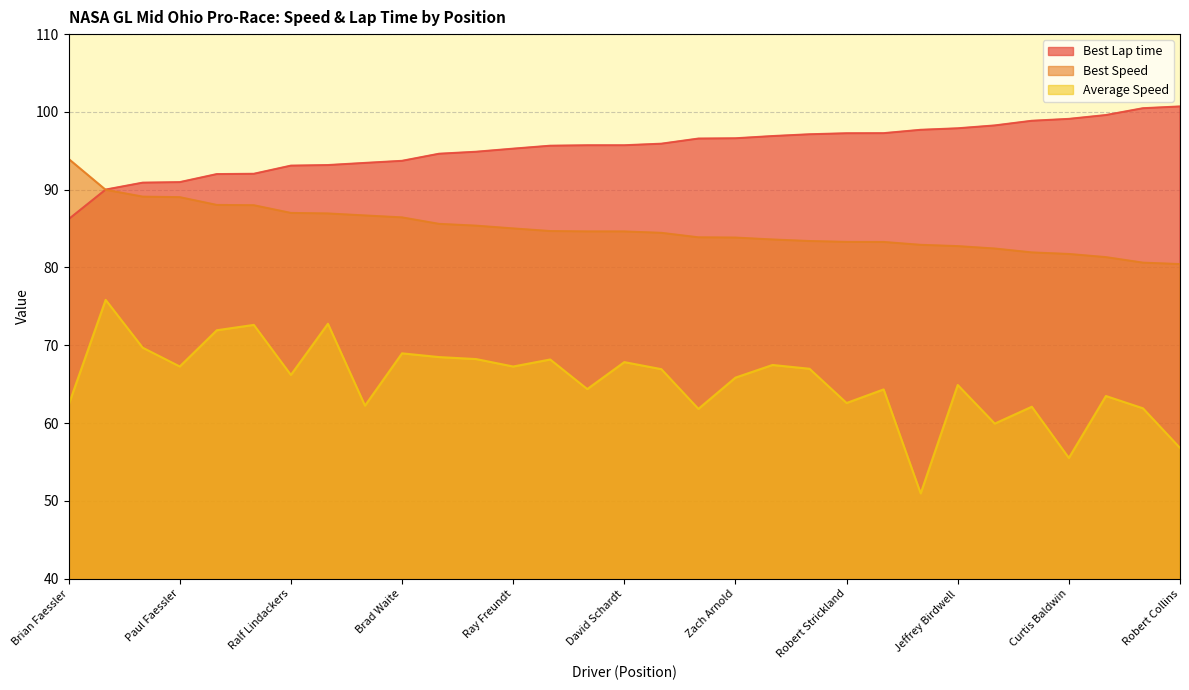

At which category is the sum across all series the highest?

Ray Sweers